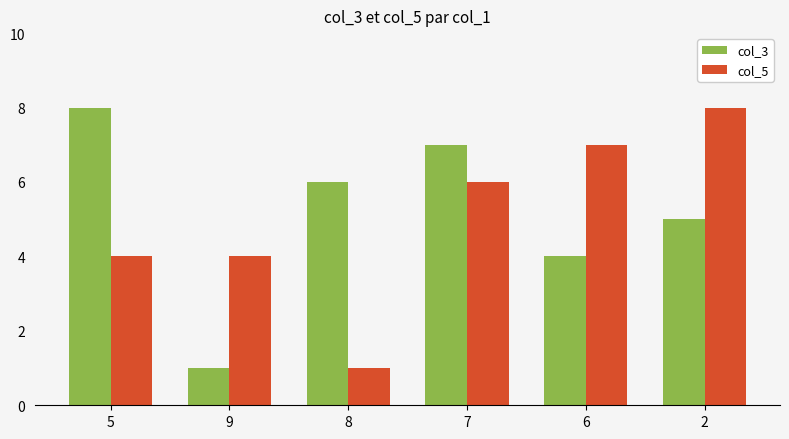

How many bars are there in total?

12